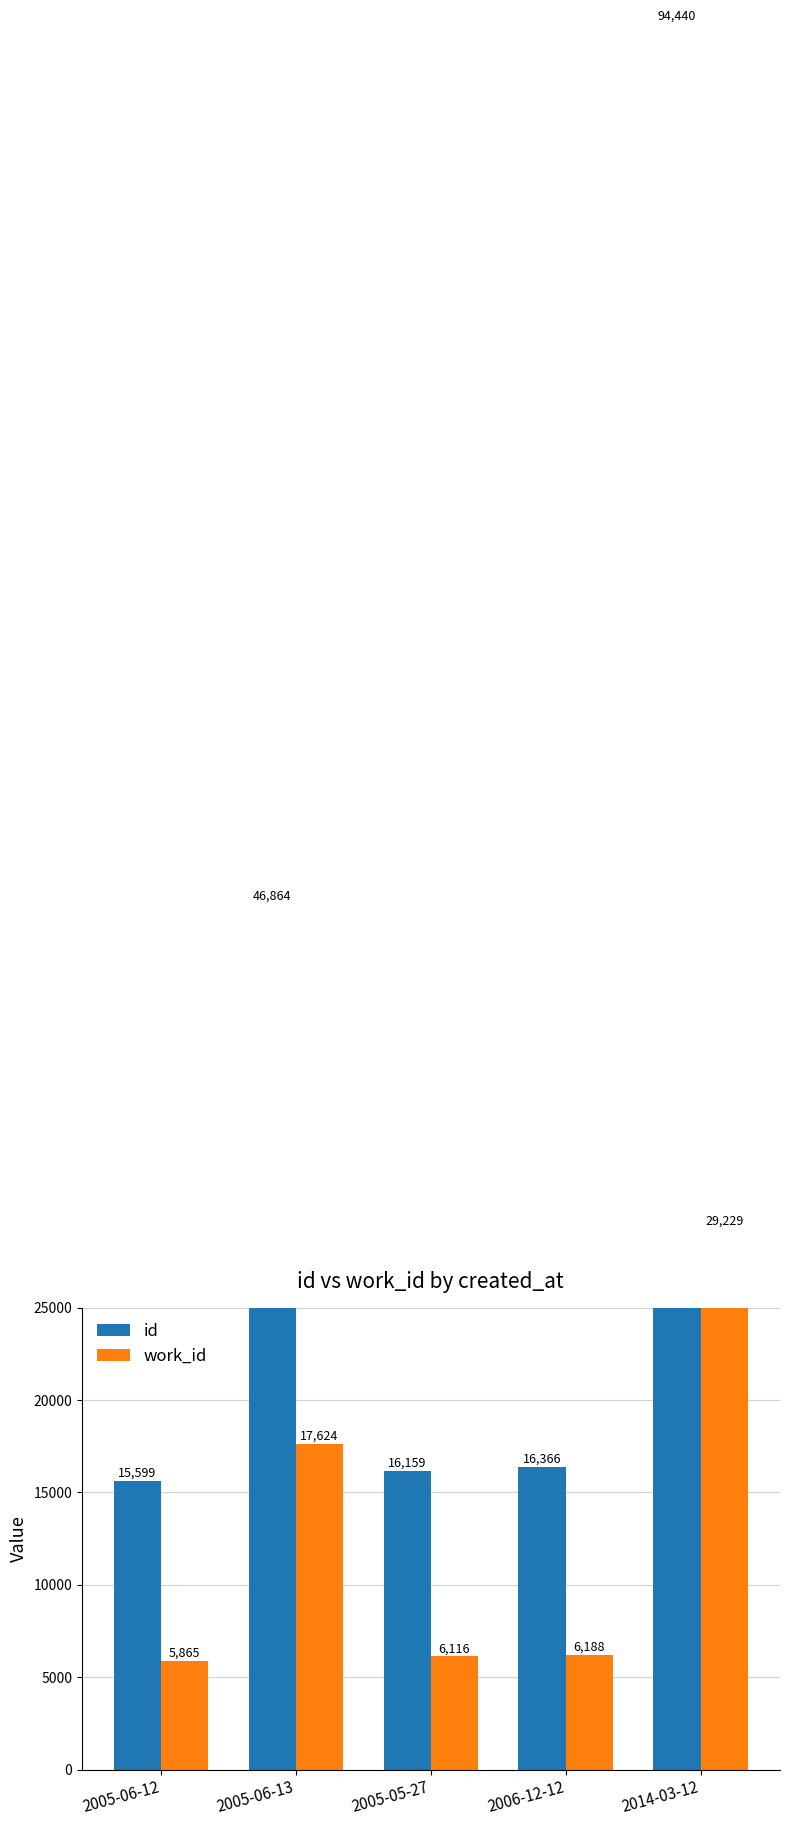

What is the label of the 3rd bar from the left?

2005-05-27